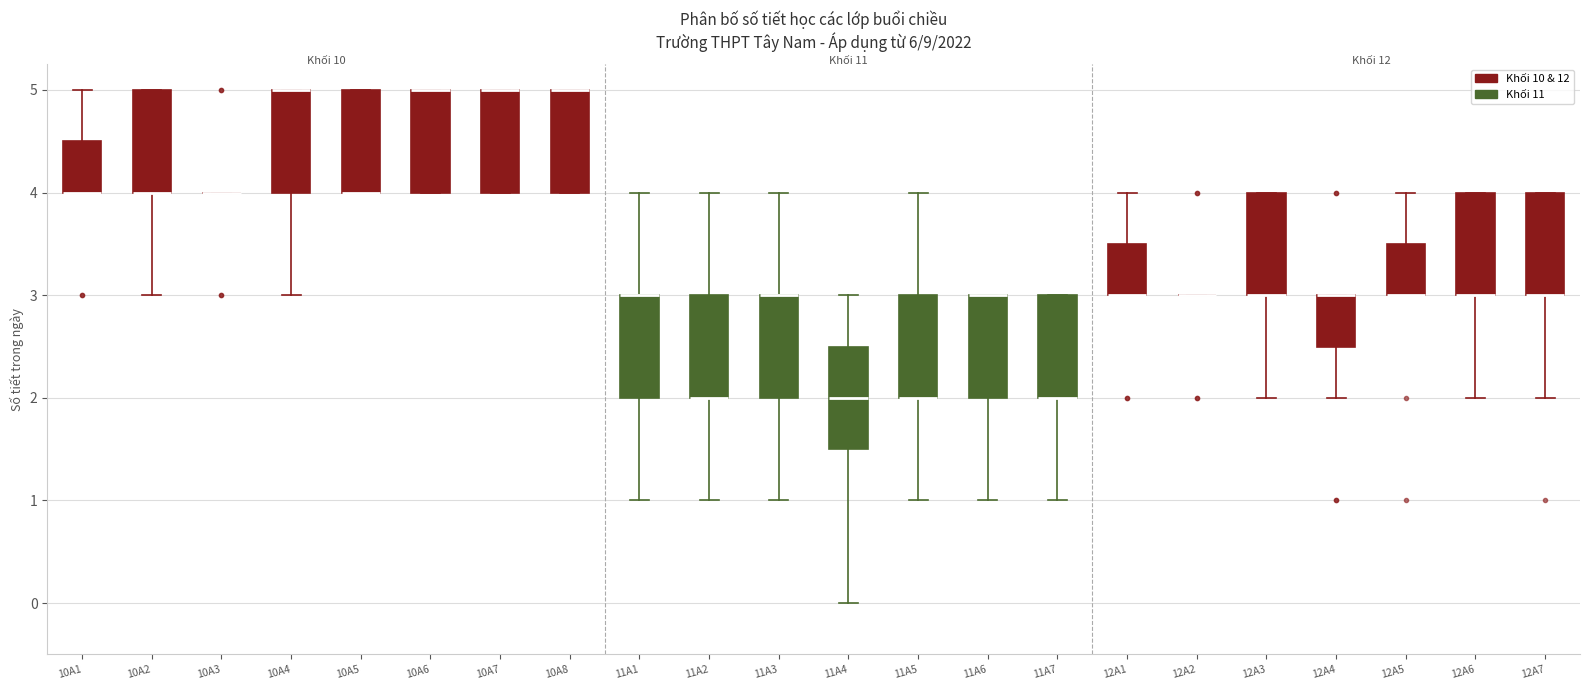

Reading left to right, transcribe this box plot: for each box, give where its median line is, the range the box spans, and where its two whiskers end, as read against the y-axis. The values are not printed on the chart, so give them approximately, as read against the axis.

10A1: median 4.0 (drawn on the box's lower edge), box 4.0 to 4.5, whiskers 4.0 to 5.0
10A2: median 4.0 (drawn on the box's lower edge), box 4.0 to 5.0, whiskers 3.0 to 5.0
10A3: box collapsed to a line at 4.0, whiskers 4.0 to 4.0
10A4: median 5.0 (drawn on the box's upper edge), box 4.0 to 5.0, whiskers 3.0 to 5.0
10A5: median 4.0 (drawn on the box's lower edge), box 4.0 to 5.0, whiskers 4.0 to 5.0
10A6: median 5.0 (drawn on the box's upper edge), box 4.0 to 5.0, whiskers 4.0 to 5.0
10A7: median 5.0 (drawn on the box's upper edge), box 4.0 to 5.0, whiskers 4.0 to 5.0
10A8: median 5.0 (drawn on the box's upper edge), box 4.0 to 5.0, whiskers 4.0 to 5.0
11A1: median 3.0 (drawn on the box's upper edge), box 2.0 to 3.0, whiskers 1.0 to 4.0
11A2: median 2.0 (drawn on the box's lower edge), box 2.0 to 3.0, whiskers 1.0 to 4.0
11A3: median 3.0 (drawn on the box's upper edge), box 2.0 to 3.0, whiskers 1.0 to 4.0
11A4: median 2.0, box 1.5 to 2.5, whiskers 0.0 to 3.0
11A5: median 2.0 (drawn on the box's lower edge), box 2.0 to 3.0, whiskers 1.0 to 4.0
11A6: median 3.0 (drawn on the box's upper edge), box 2.0 to 3.0, whiskers 1.0 to 3.0
11A7: median 2.0 (drawn on the box's lower edge), box 2.0 to 3.0, whiskers 1.0 to 3.0
12A1: median 3.0 (drawn on the box's lower edge), box 3.0 to 3.5, whiskers 3.0 to 4.0
12A2: box collapsed to a line at 3.0, whiskers 3.0 to 3.0
12A3: median 3.0 (drawn on the box's lower edge), box 3.0 to 4.0, whiskers 2.0 to 4.0
12A4: median 3.0 (drawn on the box's upper edge), box 2.5 to 3.0, whiskers 2.0 to 3.0
12A5: median 3.0 (drawn on the box's lower edge), box 3.0 to 3.5, whiskers 3.0 to 4.0
12A6: median 3.0 (drawn on the box's lower edge), box 3.0 to 4.0, whiskers 2.0 to 4.0
12A7: median 3.0 (drawn on the box's lower edge), box 3.0 to 4.0, whiskers 2.0 to 4.0